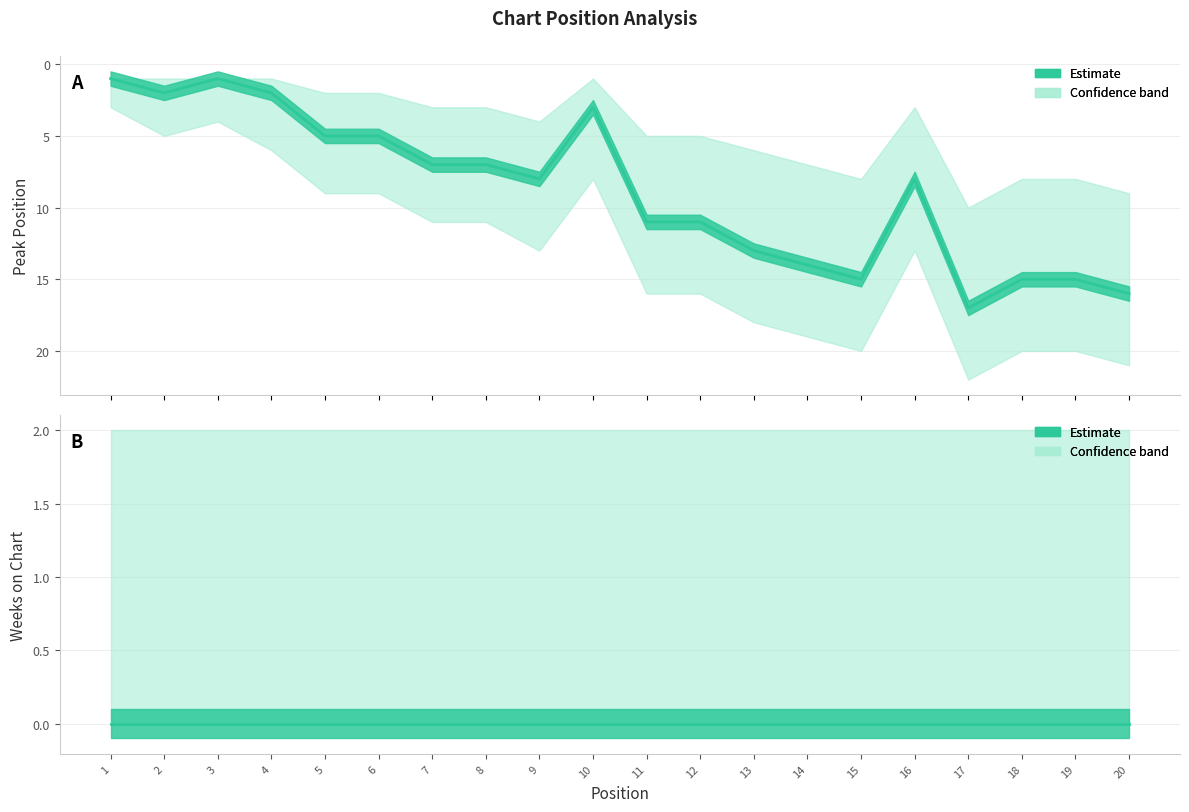

How many values are below 8?

9